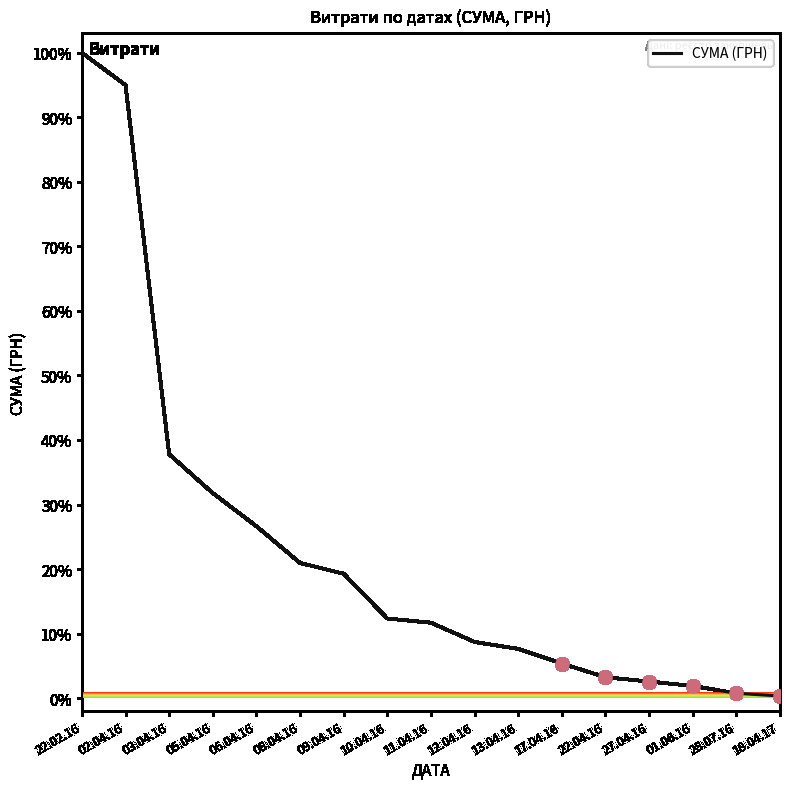

Which has a higher value, 12.04.16 or 22.02.16?

22.02.16